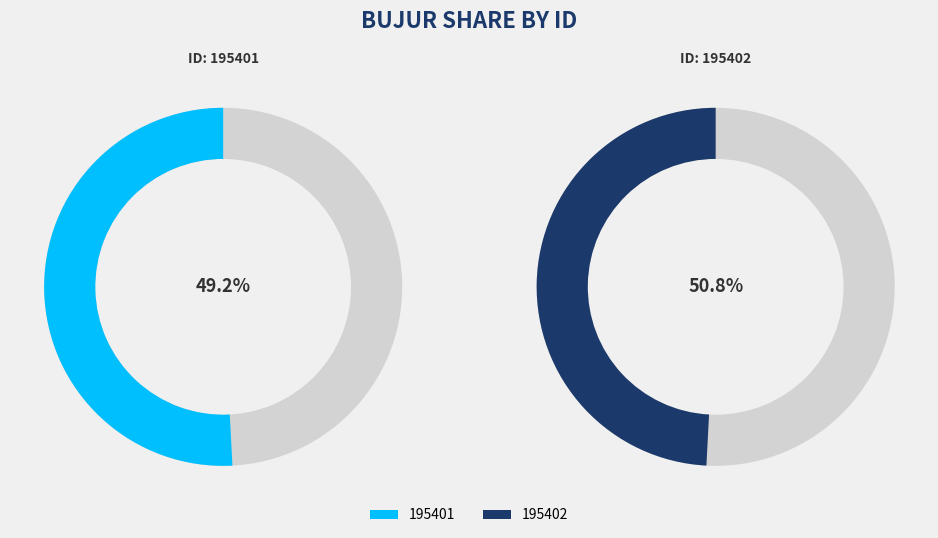

Which category has the smallest portion of the pie?

195401